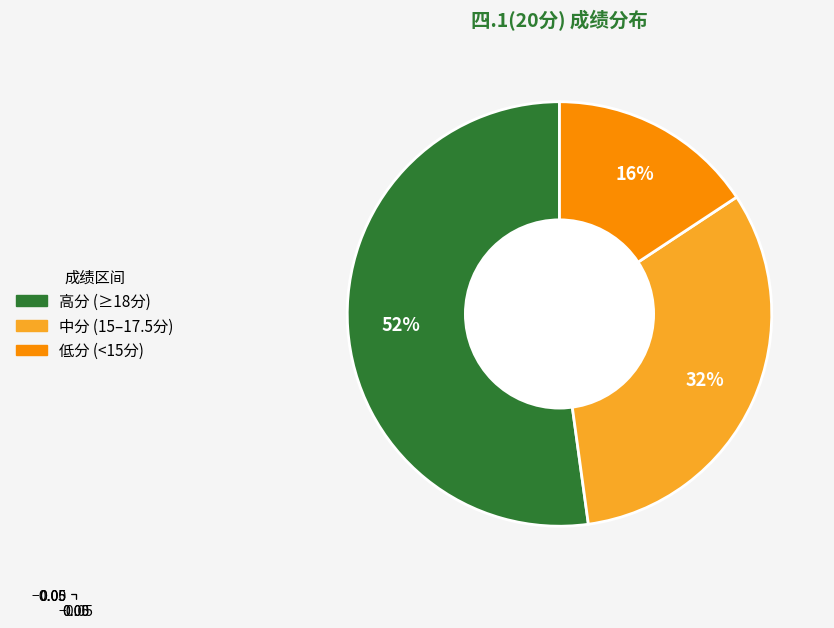

To the nearest percent, what is the average slice percentage?

33%